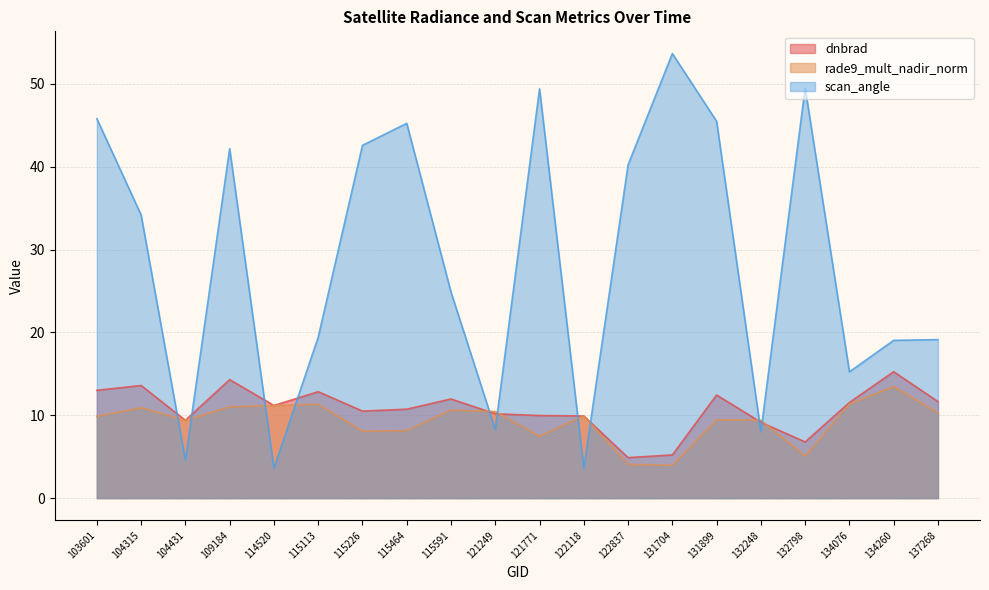

At how many categories does at least one series exceed 46?

3